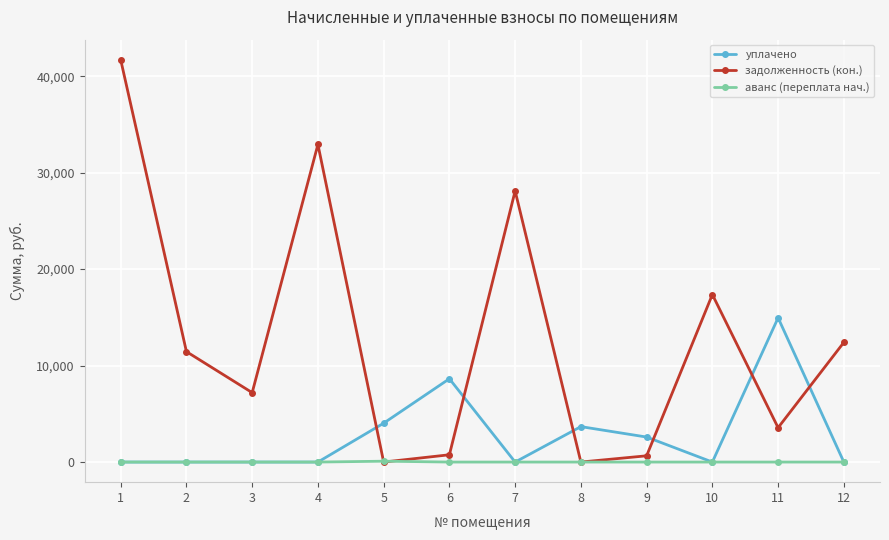

Which series changed the most between 4 and 9?

задолженность (кон.)